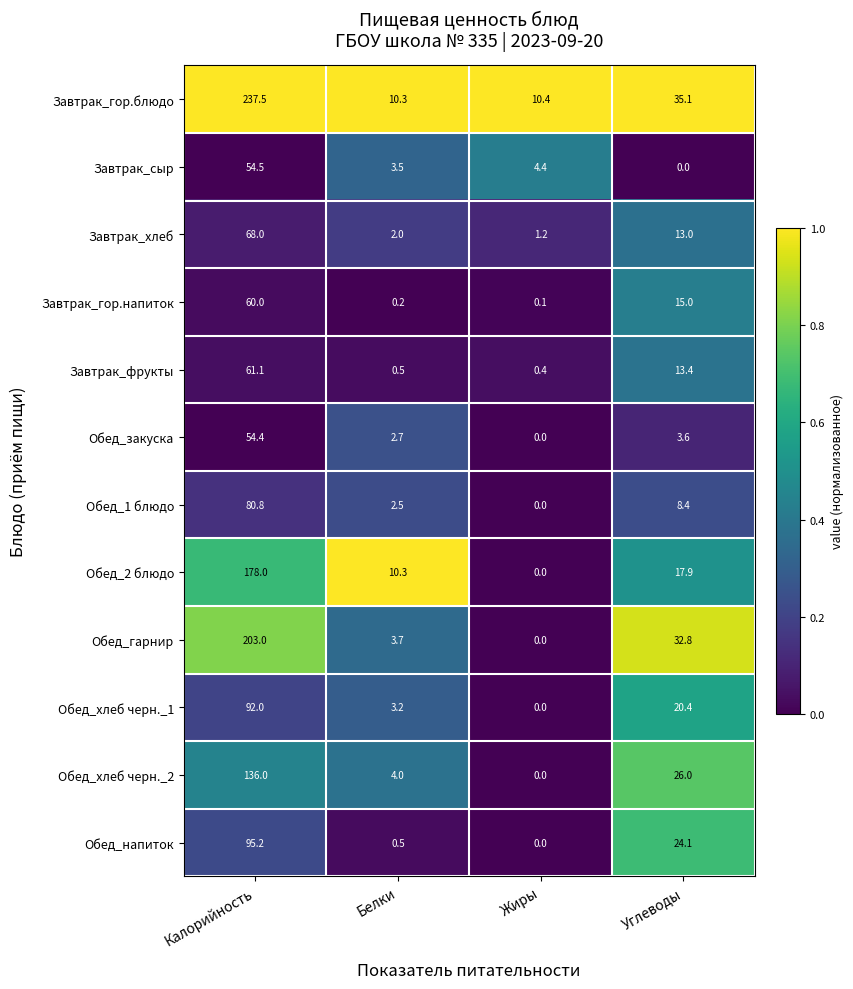

Rank the series at Калорийность from lowest to highest value.

Обед_закуска, Завтрак_сыр, Завтрак_гор.напиток, Завтрак_фрукты, Завтрак_хлеб, Обед_1 блюдо, Обед_хлеб черн._1, Обед_напиток, Обед_хлеб черн._2, Обед_2 блюдо, Обед_гарнир, Завтрак_гор.блюдо